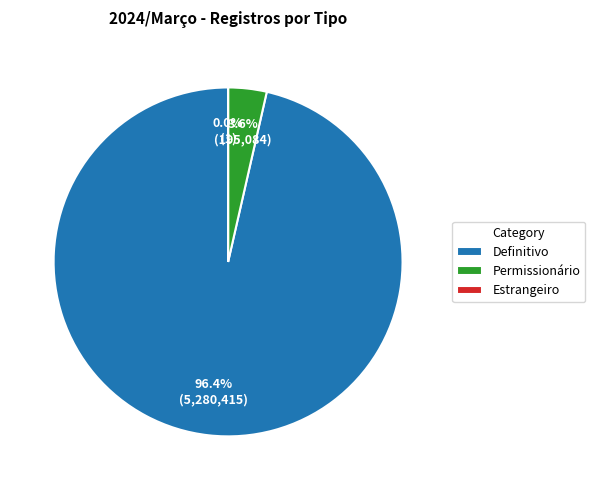

The Definitivo slice represents 87% of the pie. True or false?

False